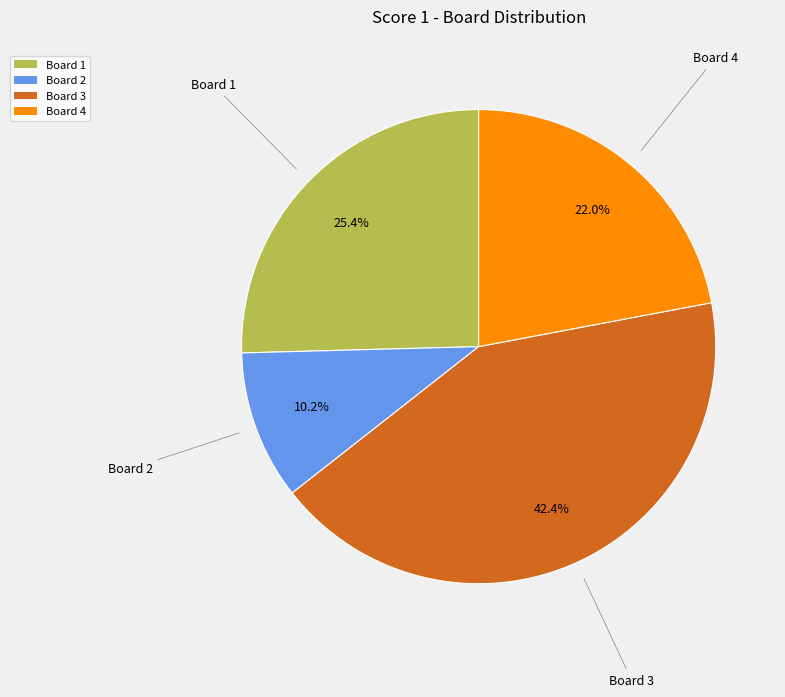

How many slices are in this pie chart?

4